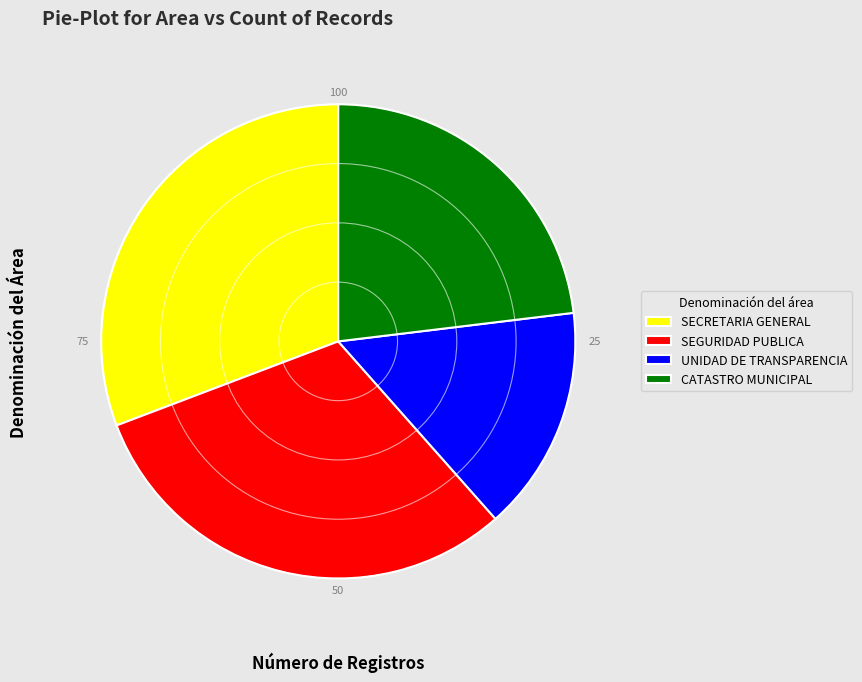

Does SEGURIDAD PUBLICA represent more than half of the total?

No